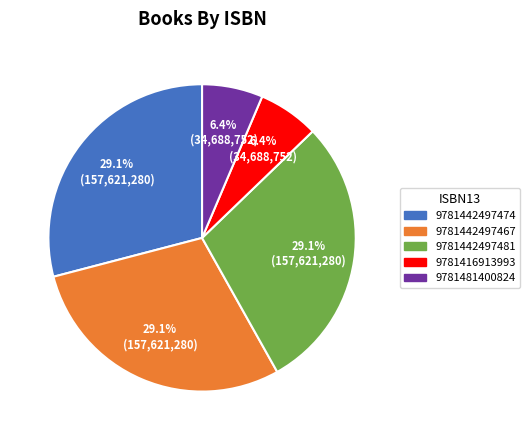

What is the total percentage of 9781442497467 and 9781416913993?

35.5%